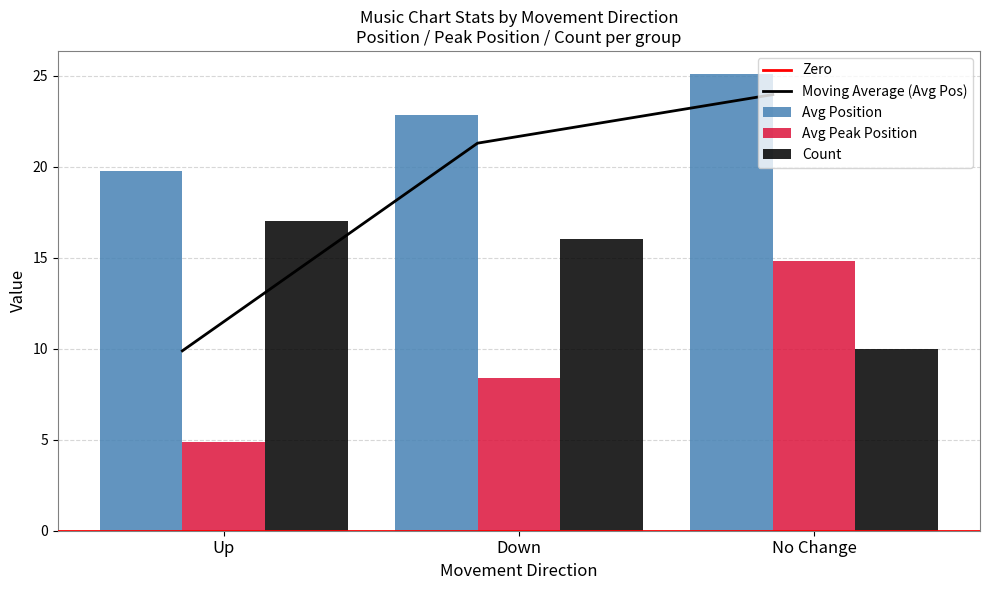

Which series has the widest spread of values?

Average Peak Position